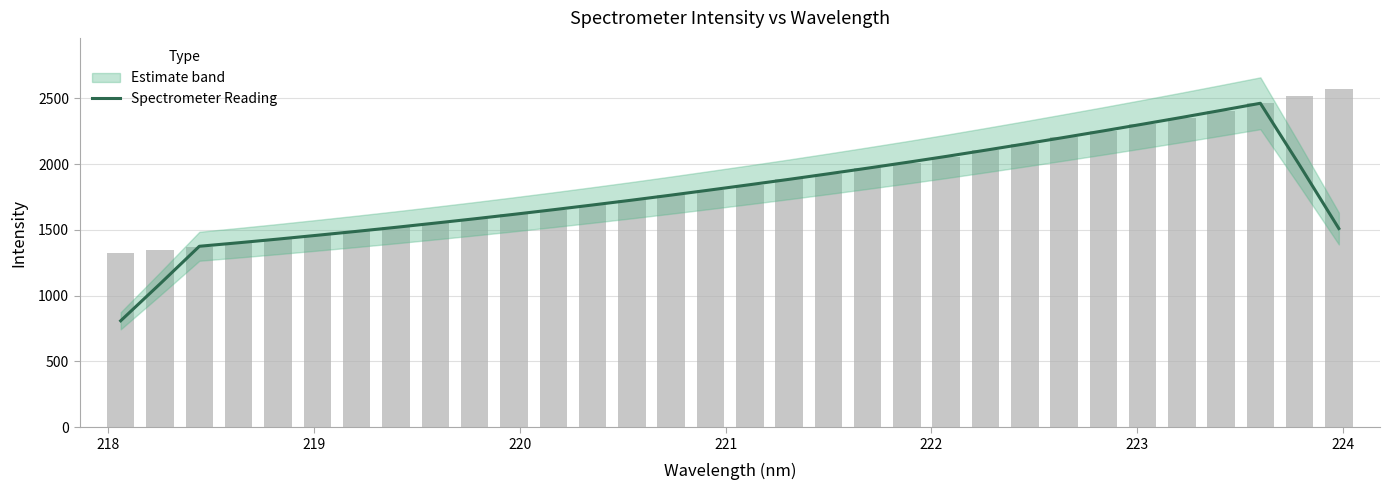

What is the maximum value shown in the chart?

2462.6